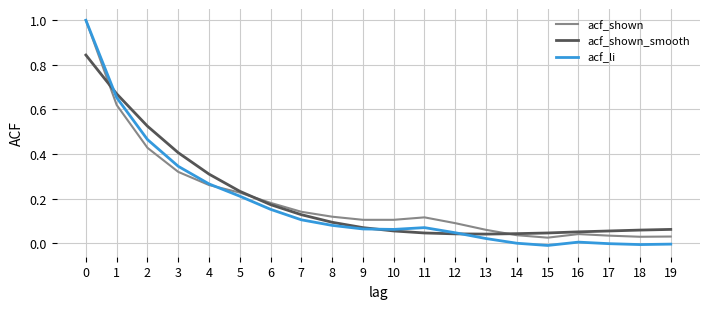

True or false: acf_li has a value of 0.0 at 6.

False